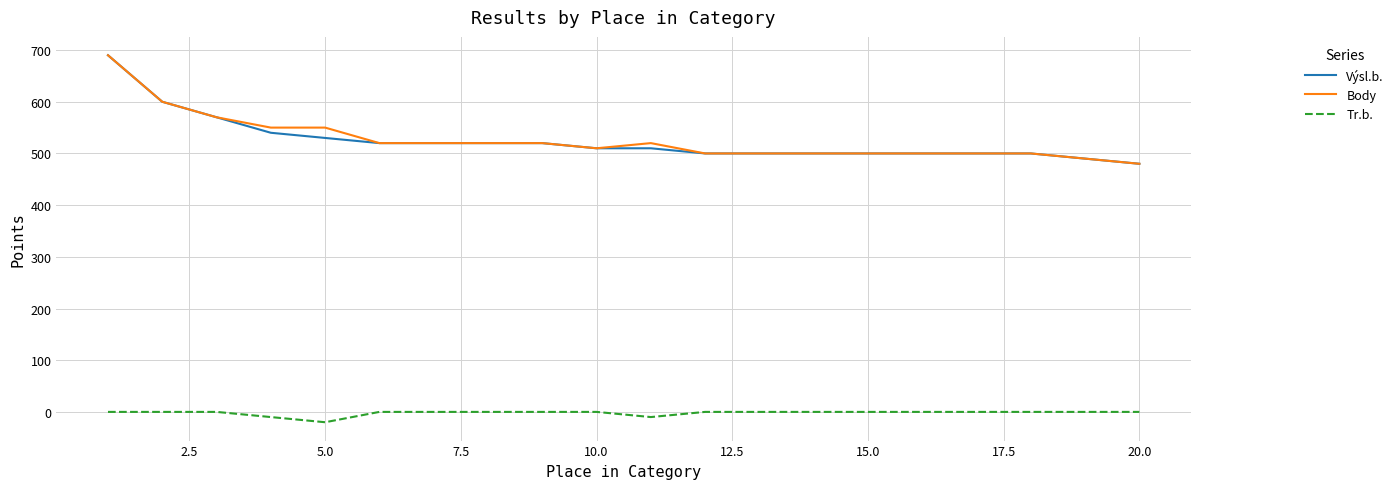

True or false: Tr.b. and Body intersect in this chart.

False